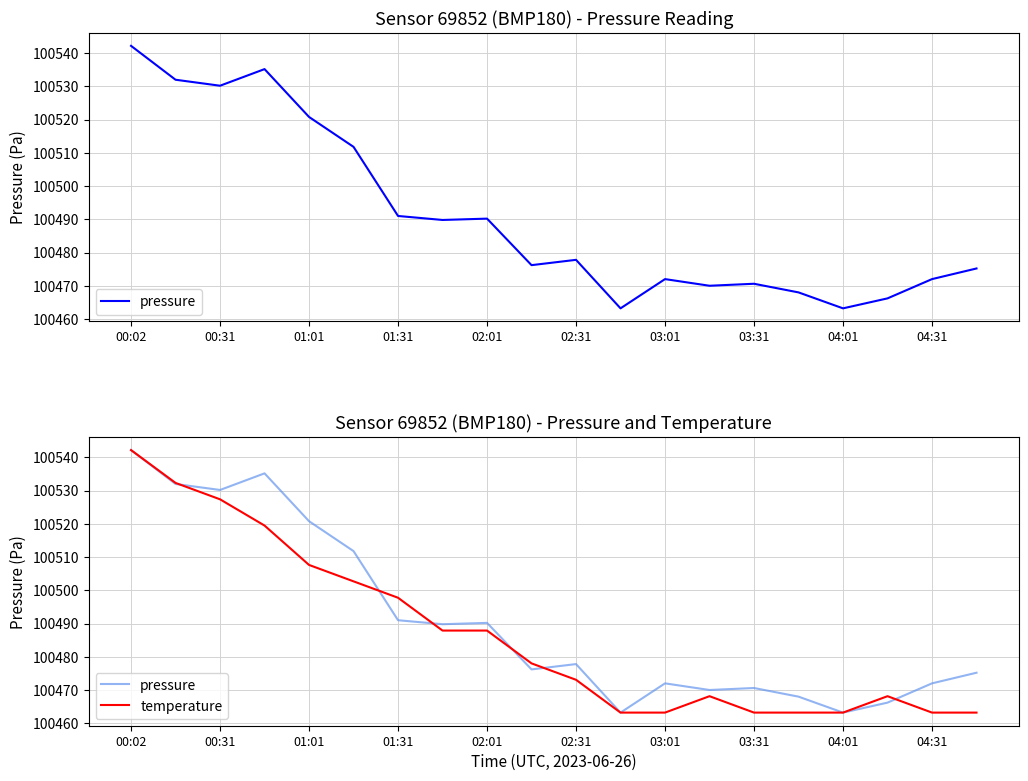

How many distinct data groups are displayed?

2